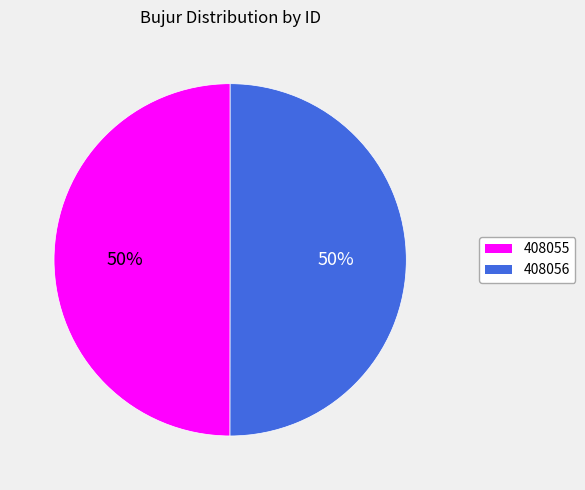

Is the sum of 408055 and 408056 greater than half?

Yes